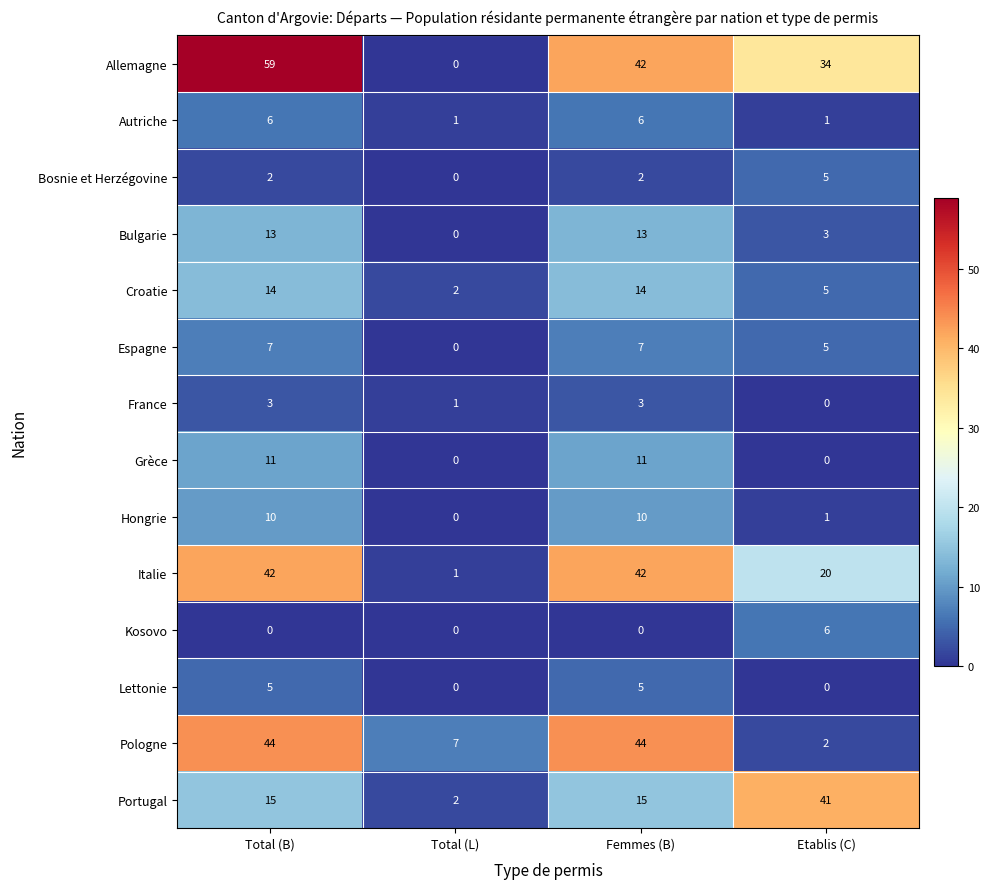

What value does the Bulgarie series have at Femmes (B), to the nearest 5?

15